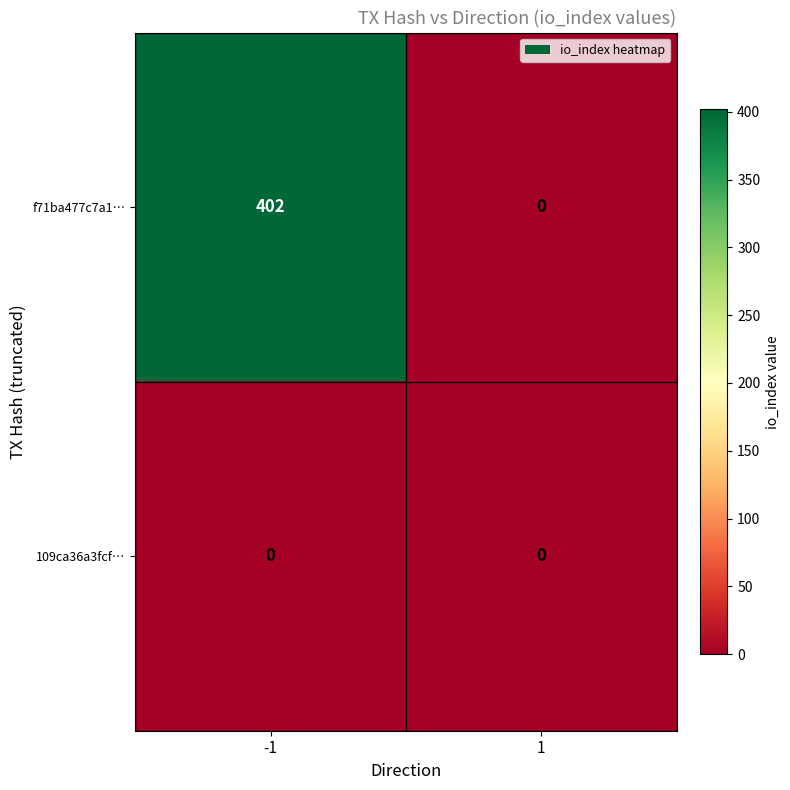

Reading right to left, transcribe all the data shown in this chart.

f71ba477c7a1…: 0	402
109ca36a3fcf…: 0	0